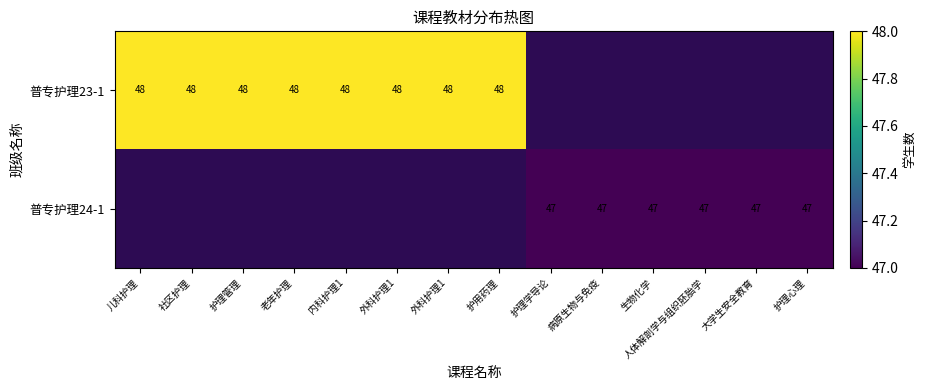

The 普专护理23-1 series shows 48.0 at 外科护理1. True or false?

True